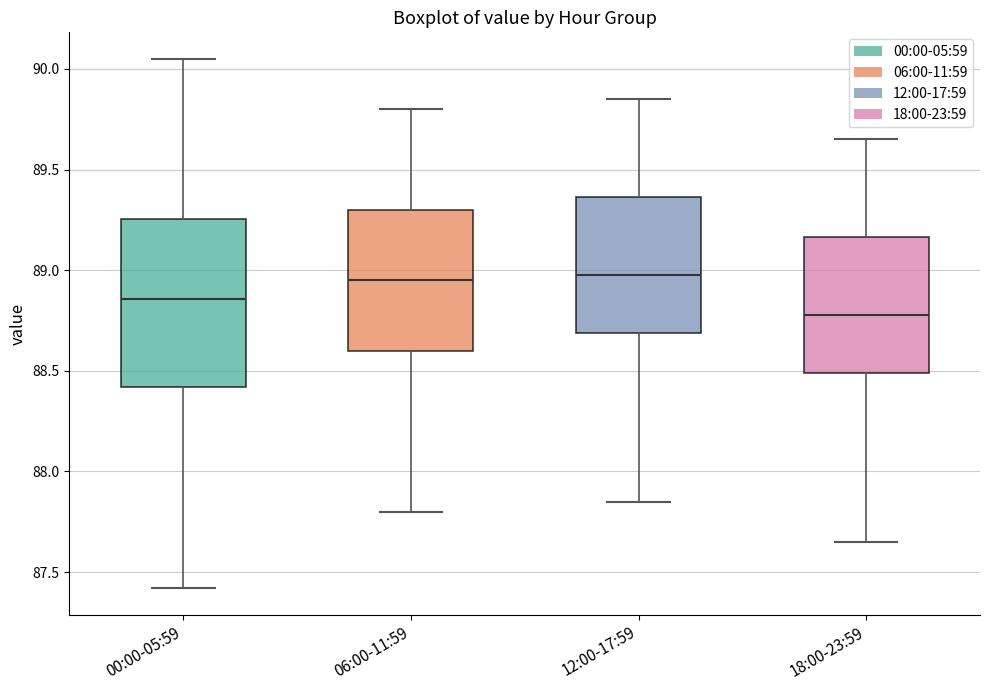

Where does the lower whisker of the box for 12:00-17:59 end on the y-axis? The values are not printed on the chart, so give them approximately, as read against the axis.

87.85